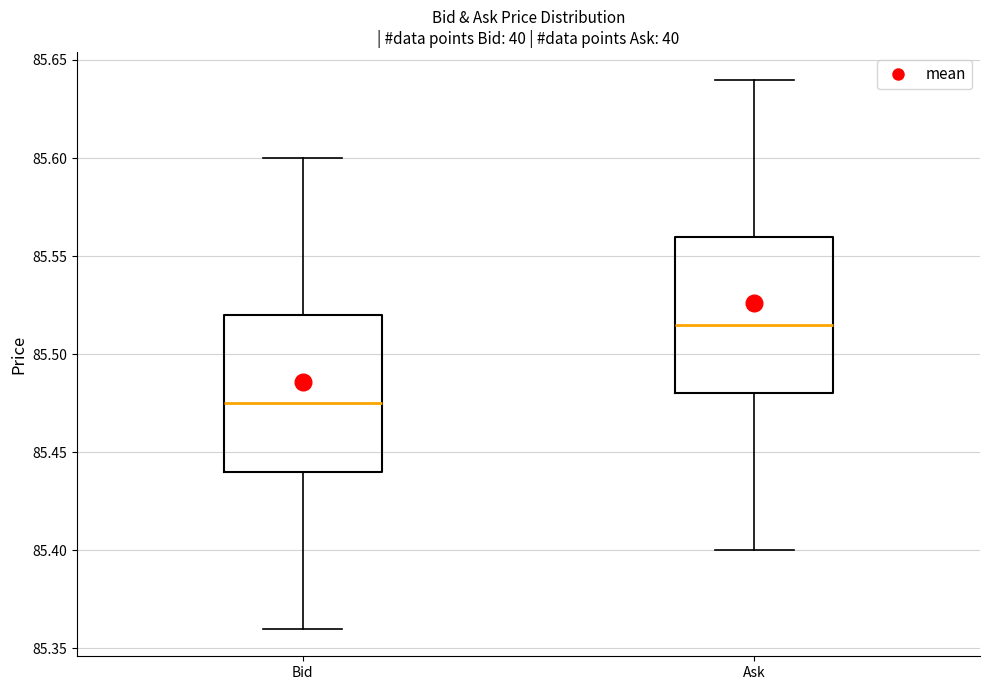

Reading left to right, read every box against the y-axis: the position of its median line, the range the box covers, and the ends of its whiskers. The values are not printed on the chart, so give them approximately, as read against the axis.

Bid: median 85.475, box 85.440 to 85.520, whiskers 85.360 to 85.600
Ask: median 85.515, box 85.480 to 85.560, whiskers 85.400 to 85.640